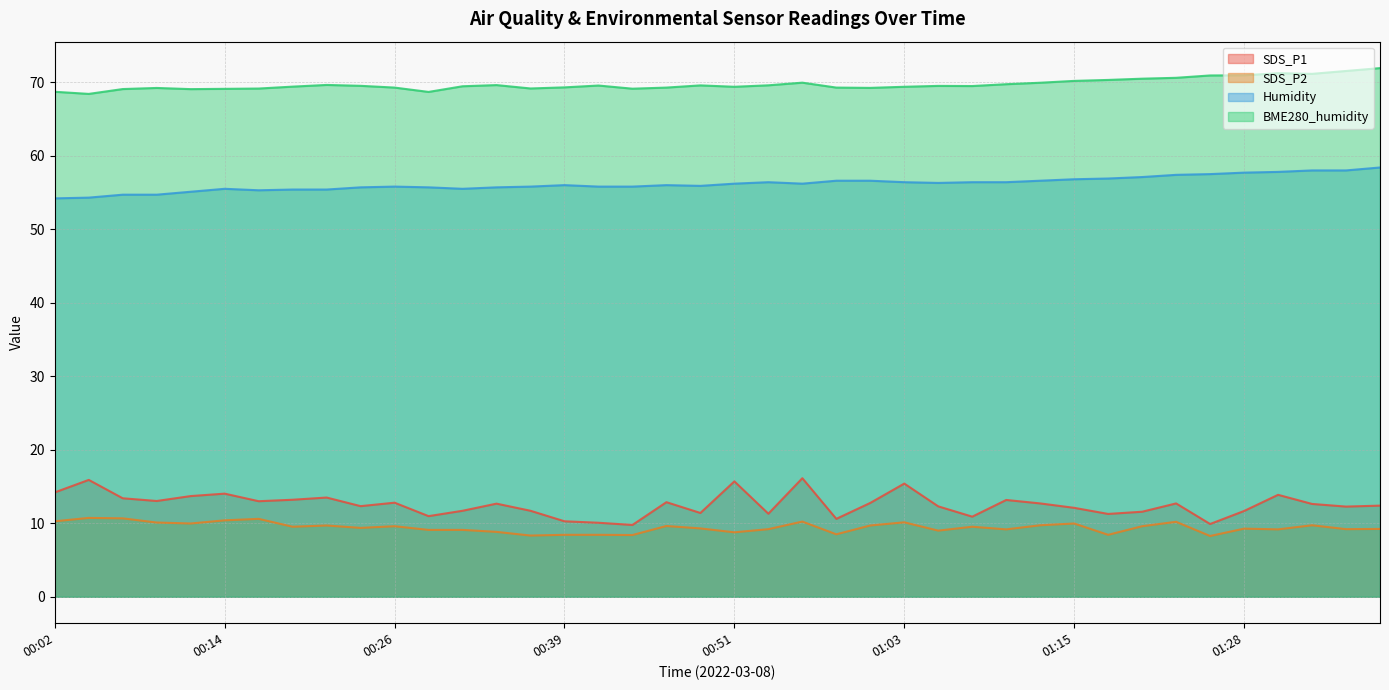

Which series has the widest spread of values?

SDS_P1